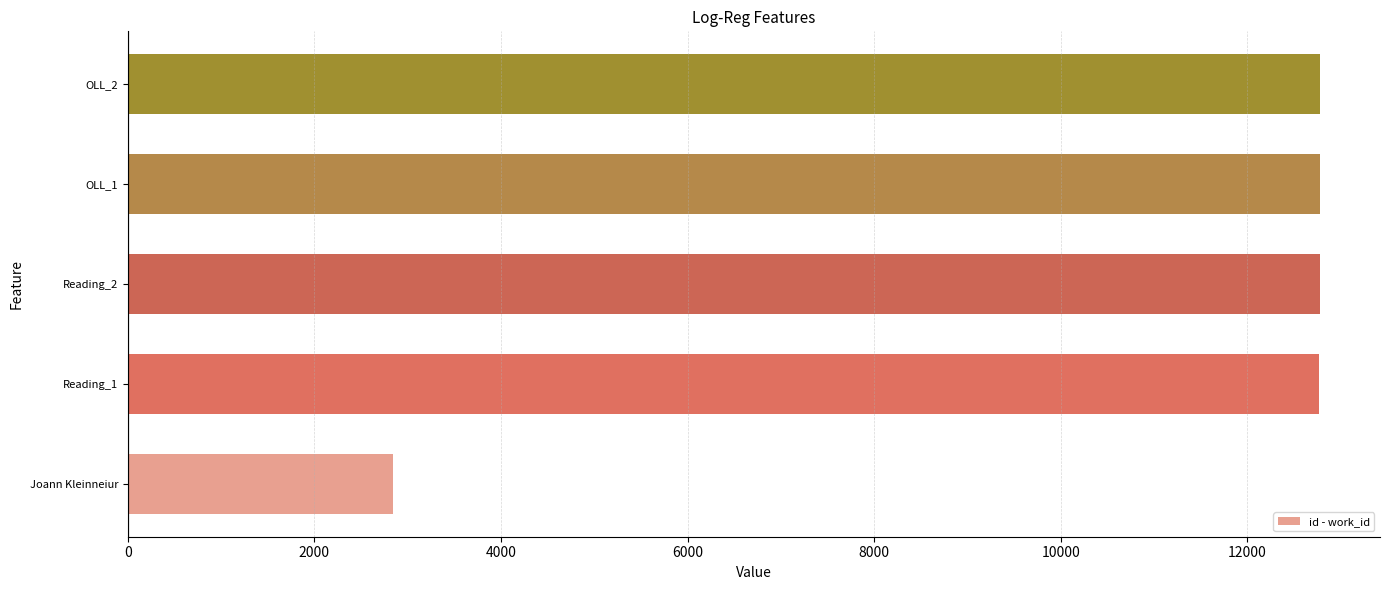

The value at OLL_2 is 12783. True or false?

True